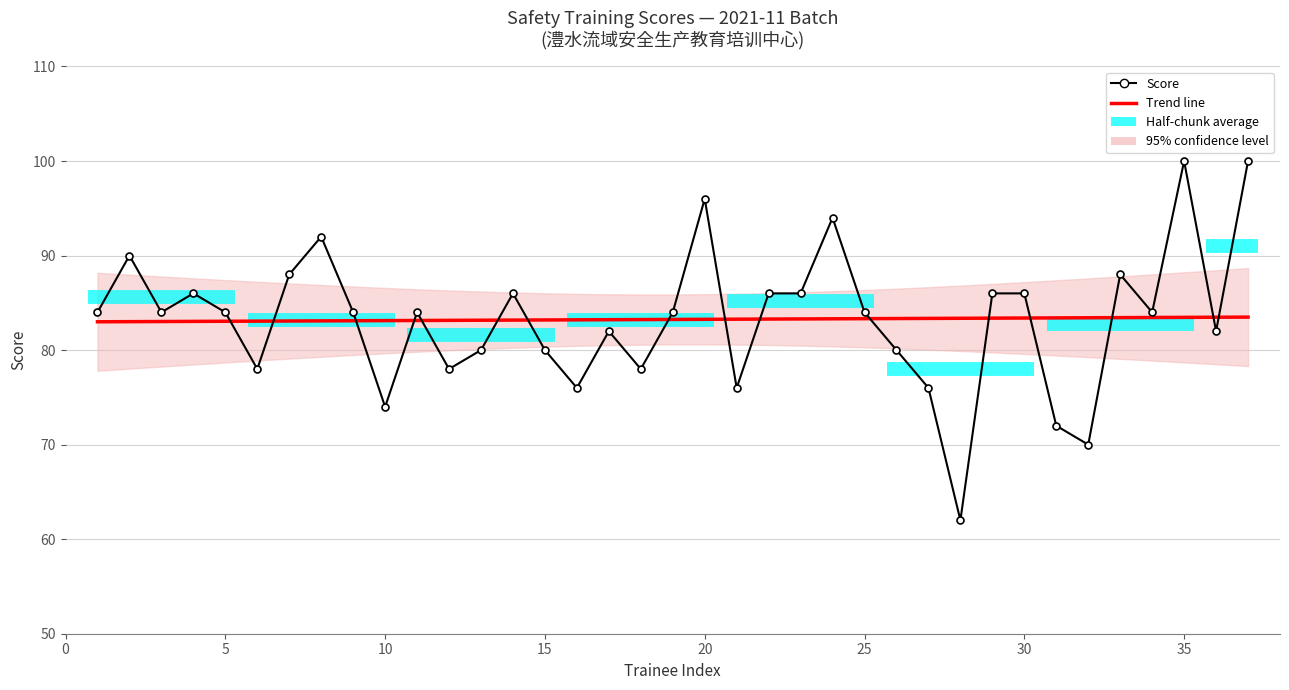

Rank the categories by value from lowest to highest.

28, 32, 31, 10, 16, 21, 27, 6, 12, 18, 13, 15, 26, 17, 36, 1, 3, 5, 9, 11, 19, 25, 34, 4, 14, 22, 23, 29, 30, 7, 33, 2, 8, 24, 20, 35, 37